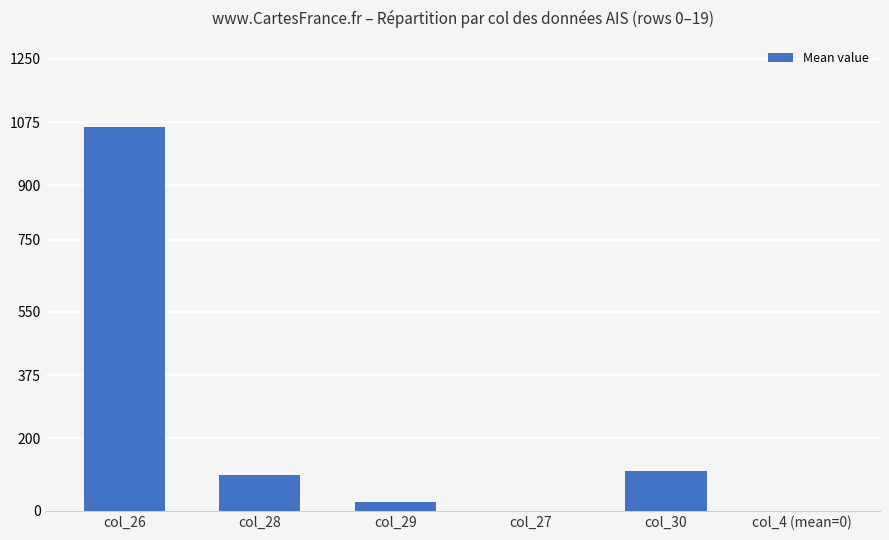

What is the difference between the values at col_4 (mean=0) and col_29?

23.1